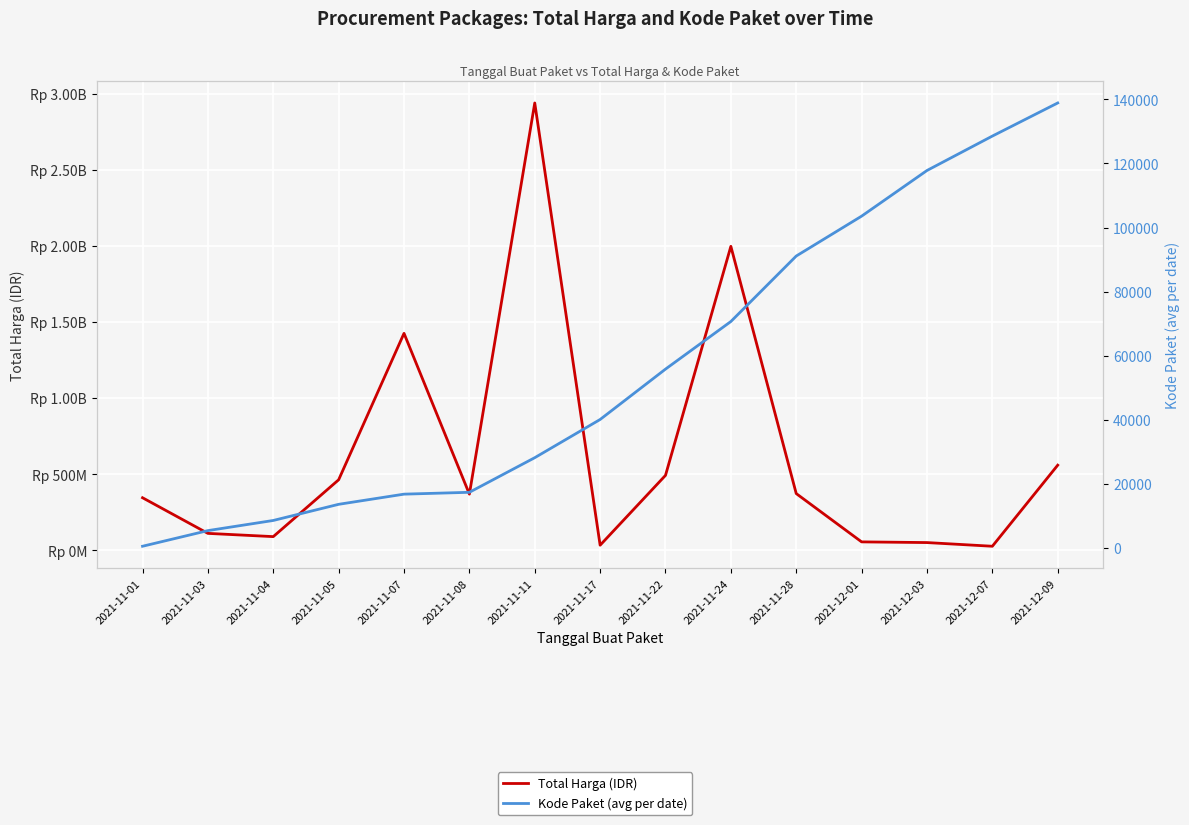

What is the sum of all Total Harga (IDR) values?

9340445385.0